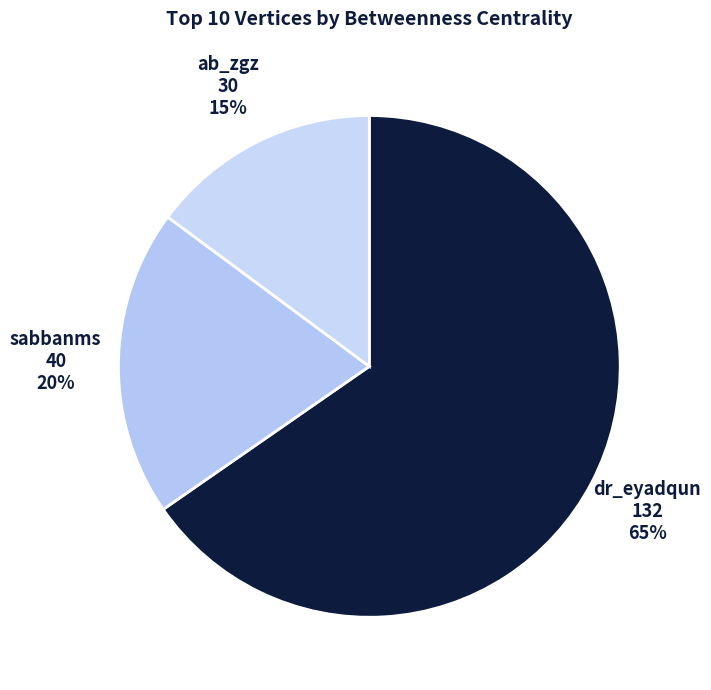

True or false: sabbanms accounts for 20% of the total.

True